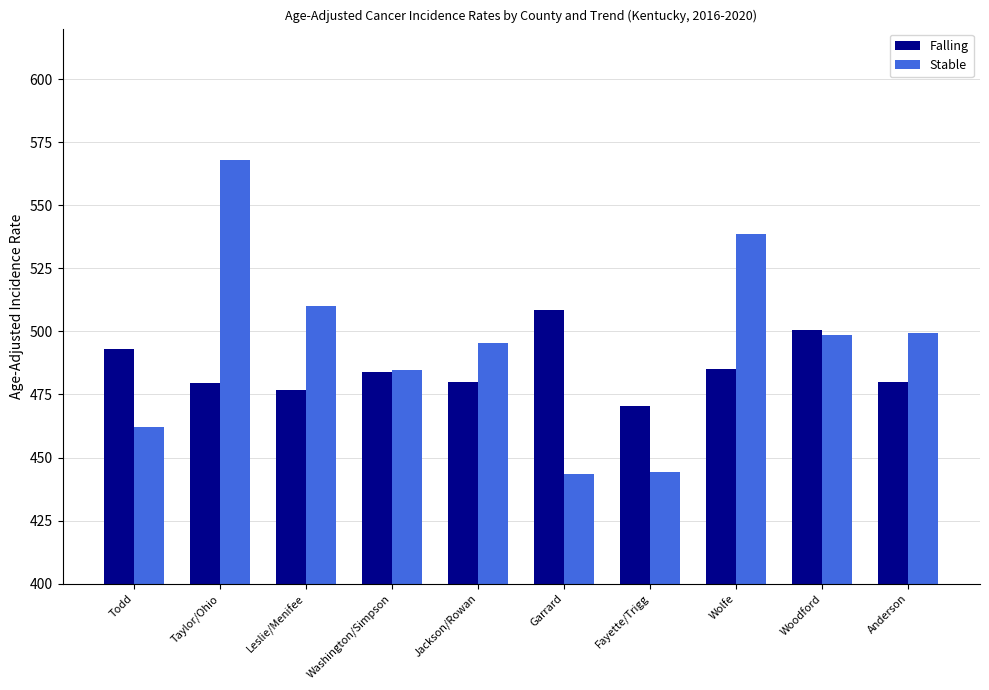

Which series has the largest total across all categories?

Stable